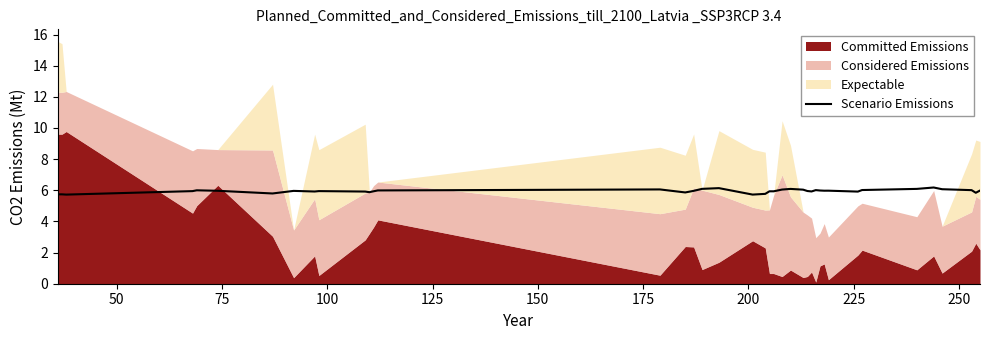

True or false: there are more than 2 points higher than both neighbors.

True